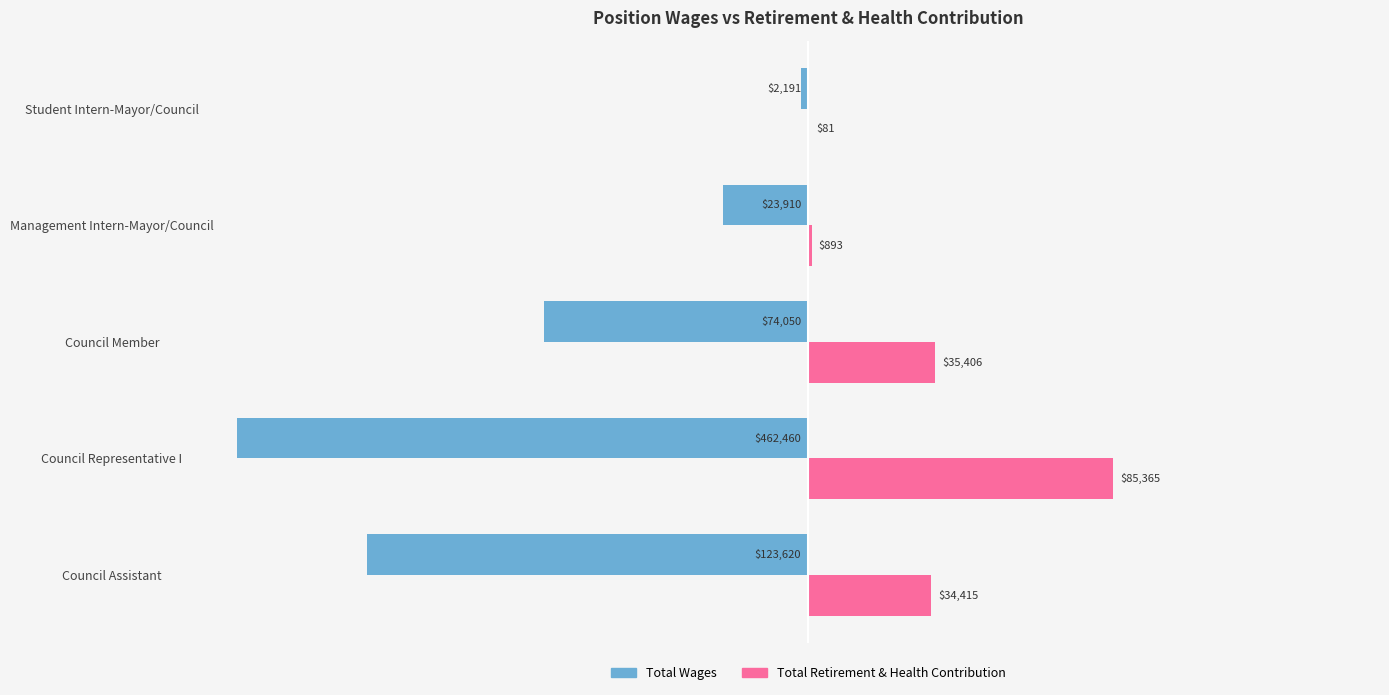

Rank the series at Council Member from highest to lowest value.

Total Retirement & Health Contribution, Total Wages